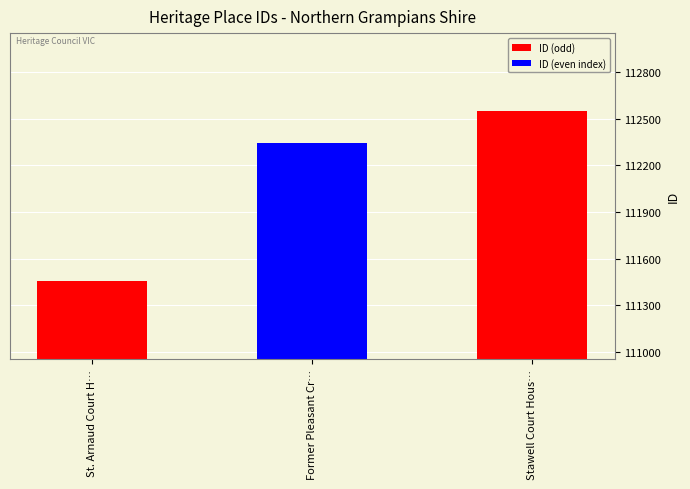

Rank the categories by value from lowest to highest.

St. Arnaud Court H…, Former Pleasant Cr…, Stawell Court Hous…